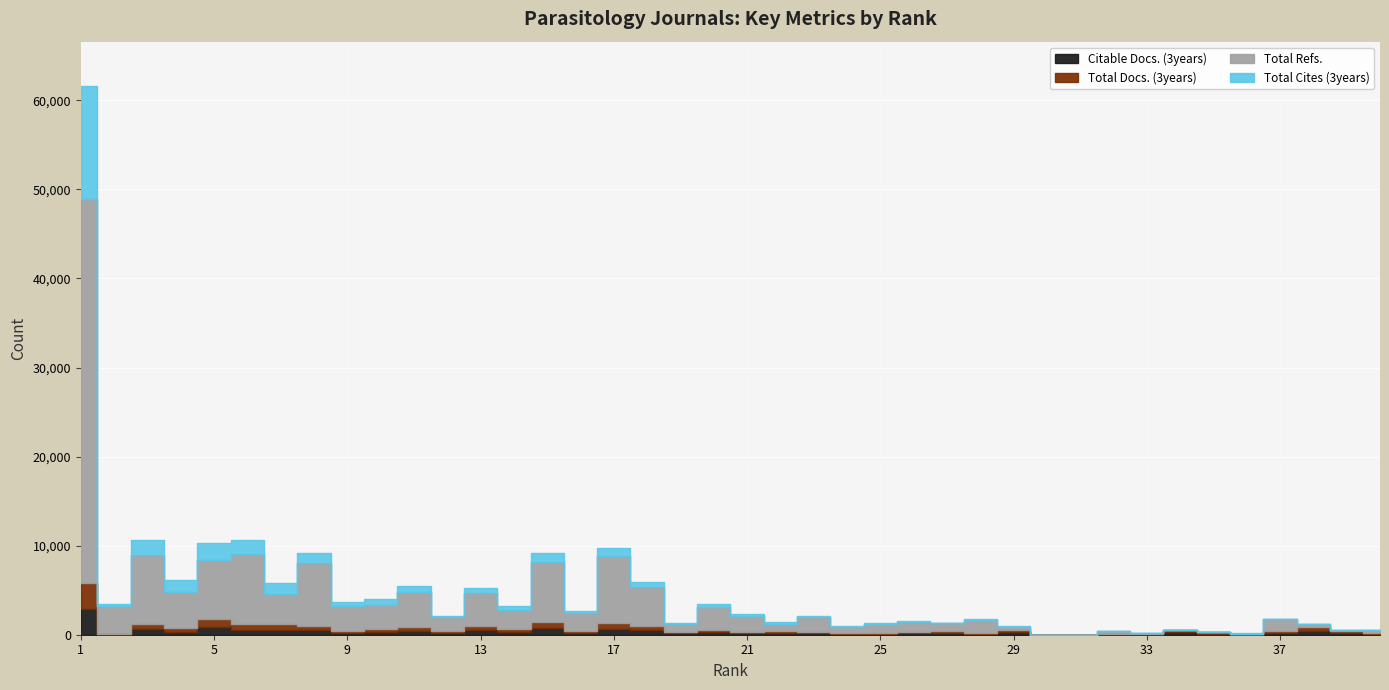

What are all the series names shown in the legend?

Citable Docs. (3years), Total Docs. (3years), Total Refs., Total Cites (3years)